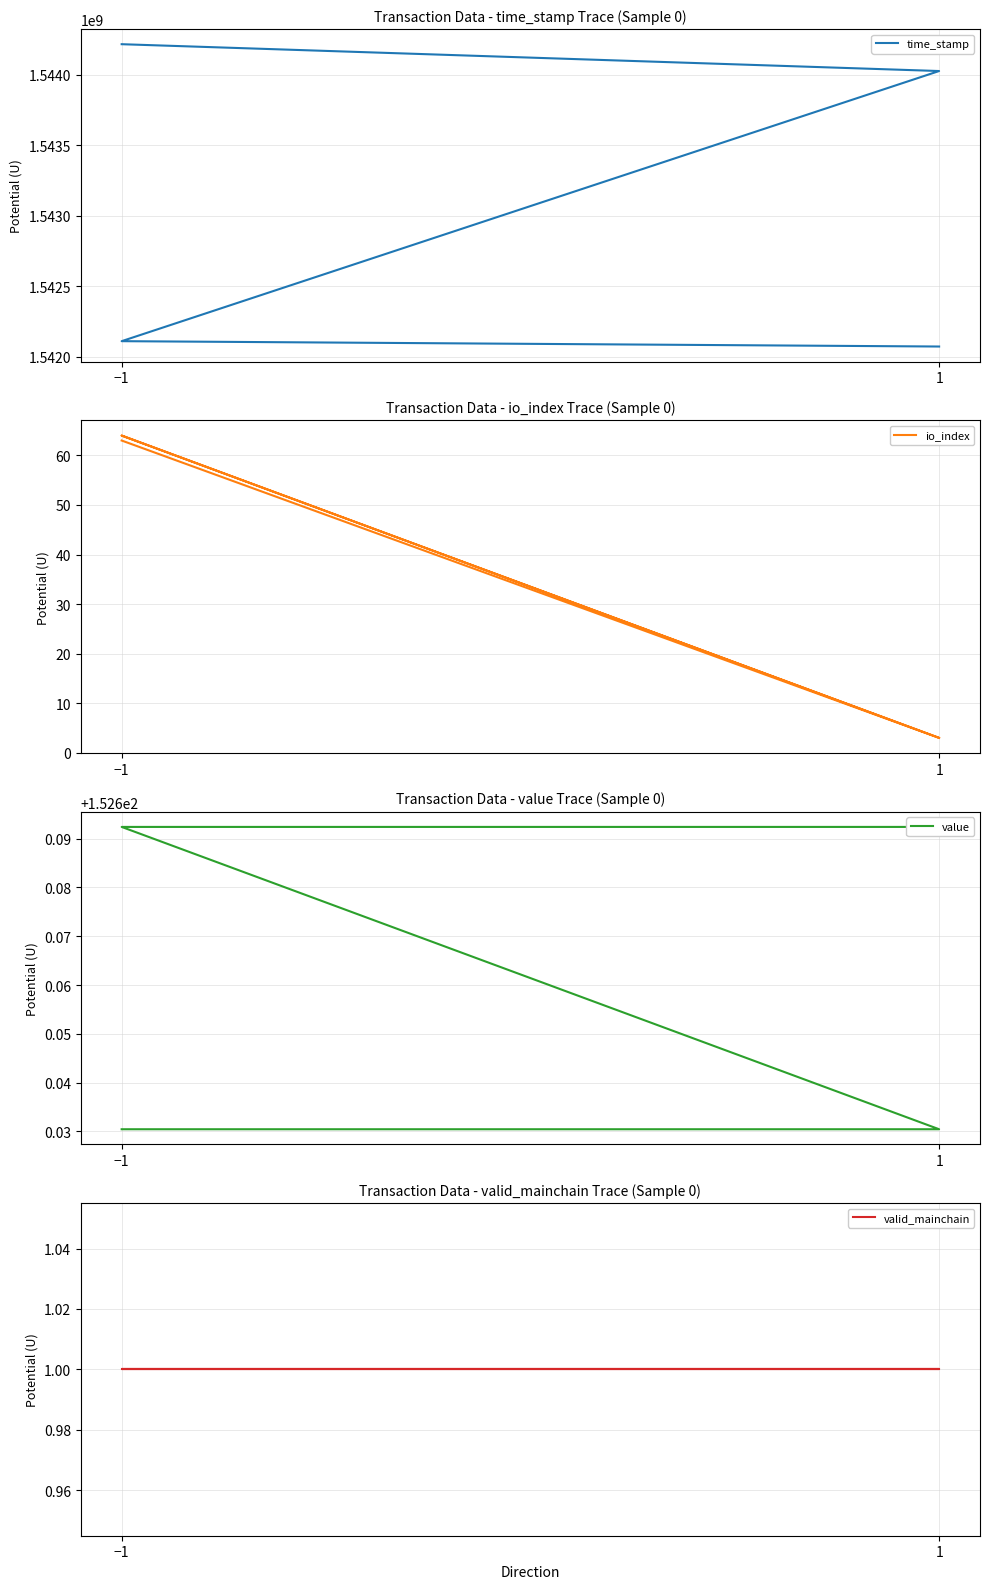

What is the maximum value shown in the chart?

1544216888.0